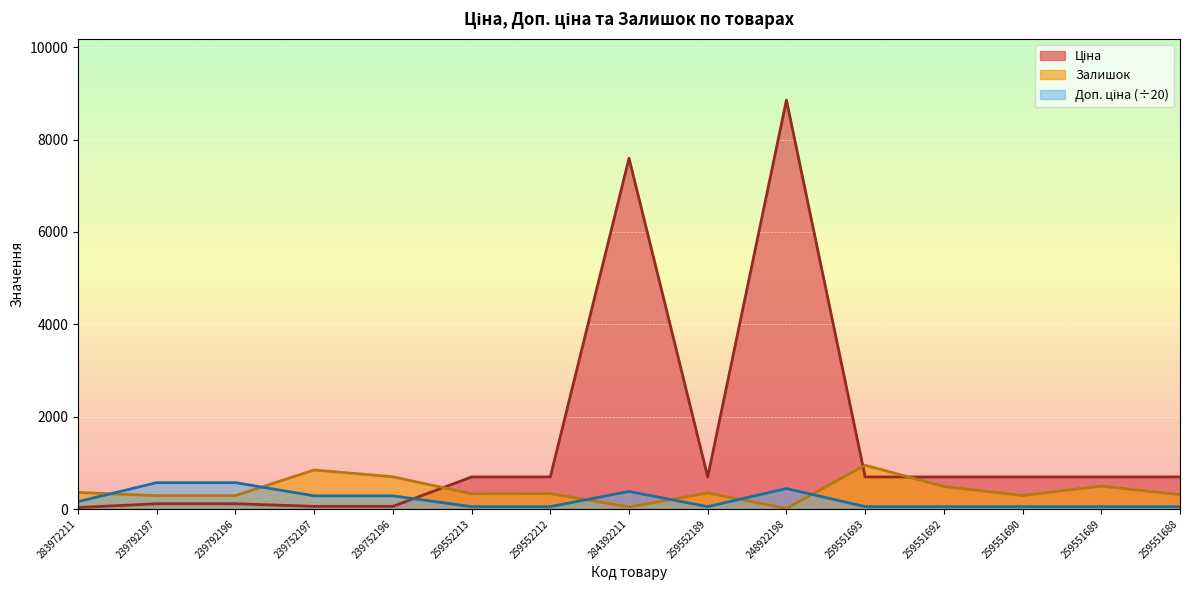

At which category does Доп. ціна reach its first local valley?

259552189